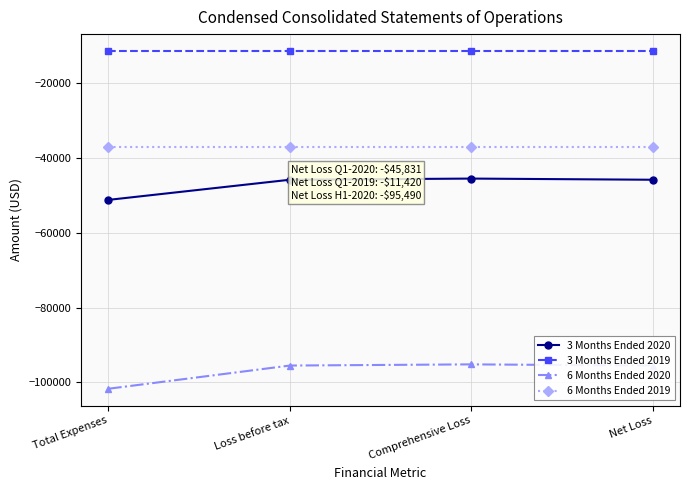

True or false: 6 Months Ended 2019 and 3 Months Ended 2020 intersect in this chart.

False